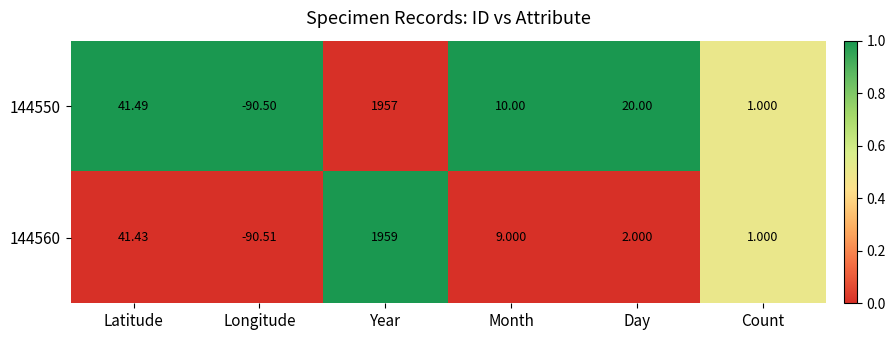

Which category has the lowest value across all series?

Longitude